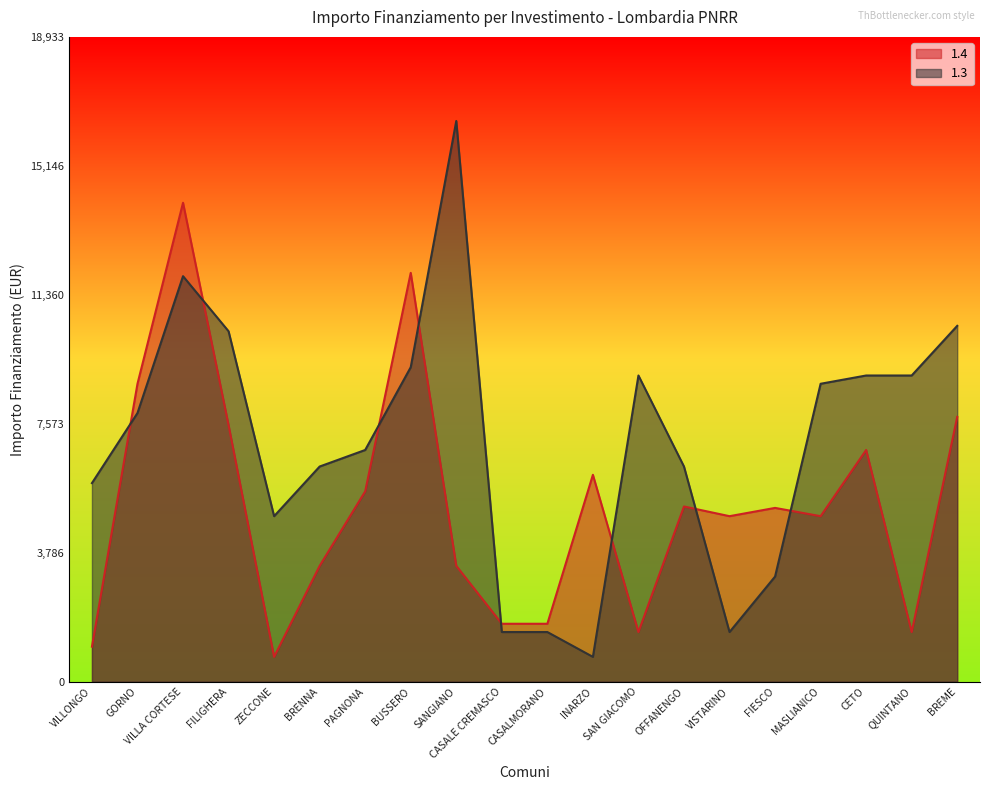

At which label is 1.3 closest to 8596?

MASLIANICO